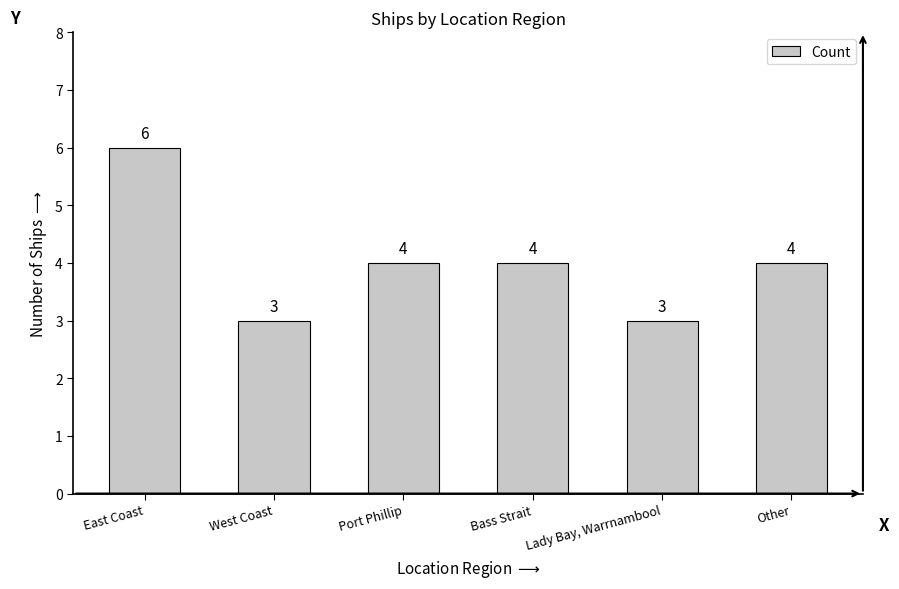

What value does the data have at West Coast?

3